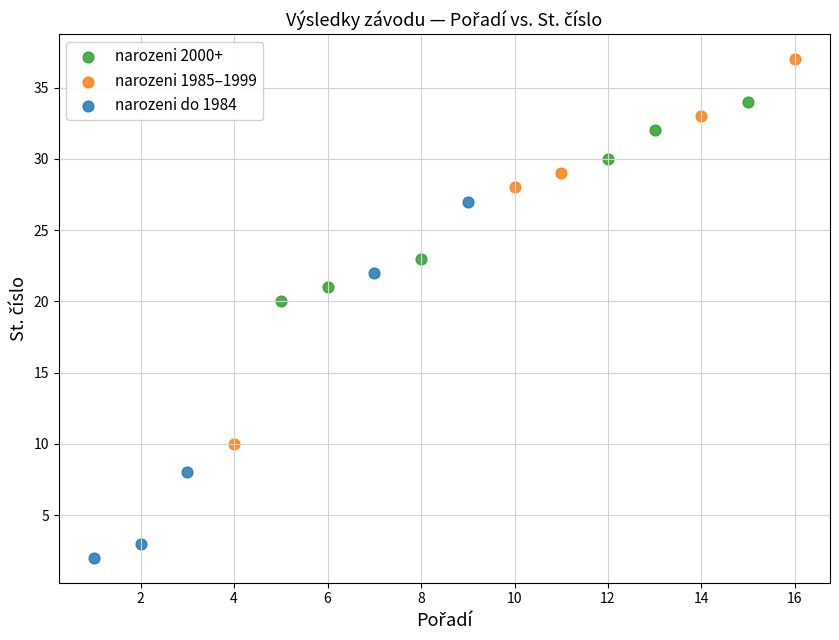

Which series reaches the minimum Y coordinate?

narozeni do 1984